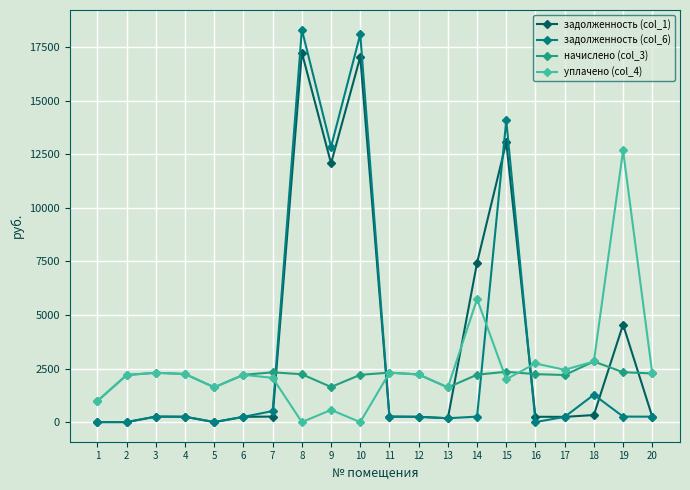

At 14, list the series in order from largest to smallest.

задолженность (col_1), уплачено (col_4), начислено (col_3), задолженность (col_6)